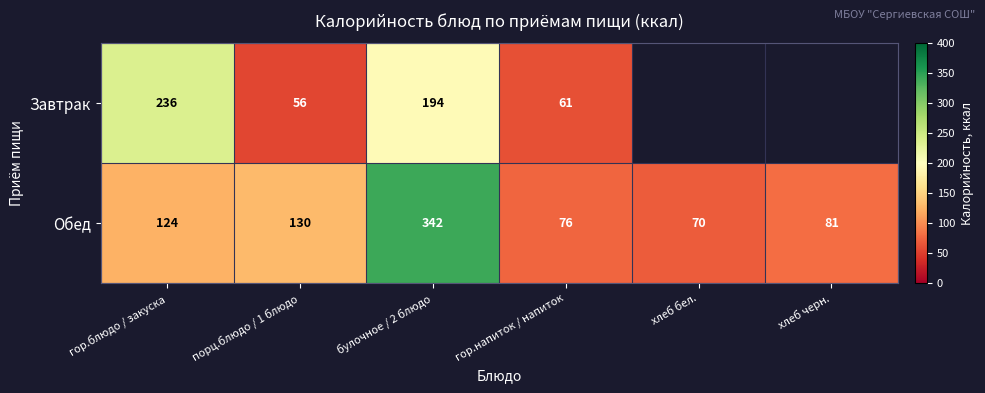

At гор.напиток / напиток, list the series in order from largest to smallest.

Обед, Завтрак